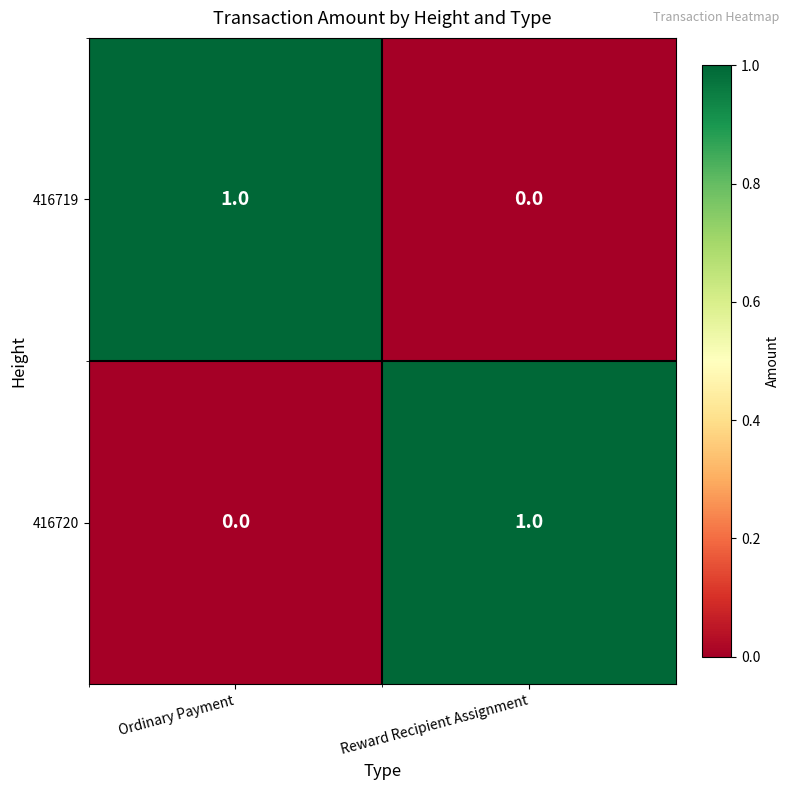

Where is 416720 nearest to the value 0?

Ordinary Payment